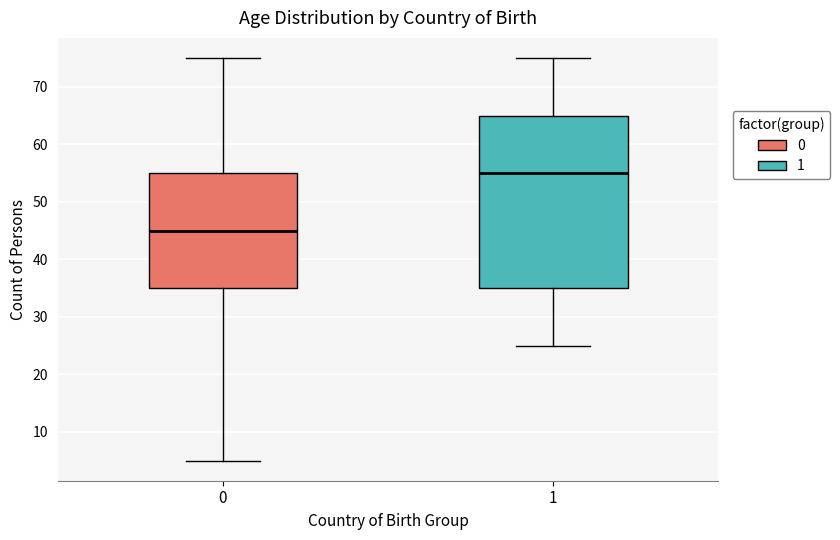

Reading left to right, transcribe this box plot: for each box, give where its median line is, the range the box spans, and where its two whiskers end, as read against the y-axis. The values are not printed on the chart, so give them approximately, as read against the axis.

0: median 45, box 35 to 55, whiskers 5 to 75
1: median 55, box 35 to 65, whiskers 25 to 75